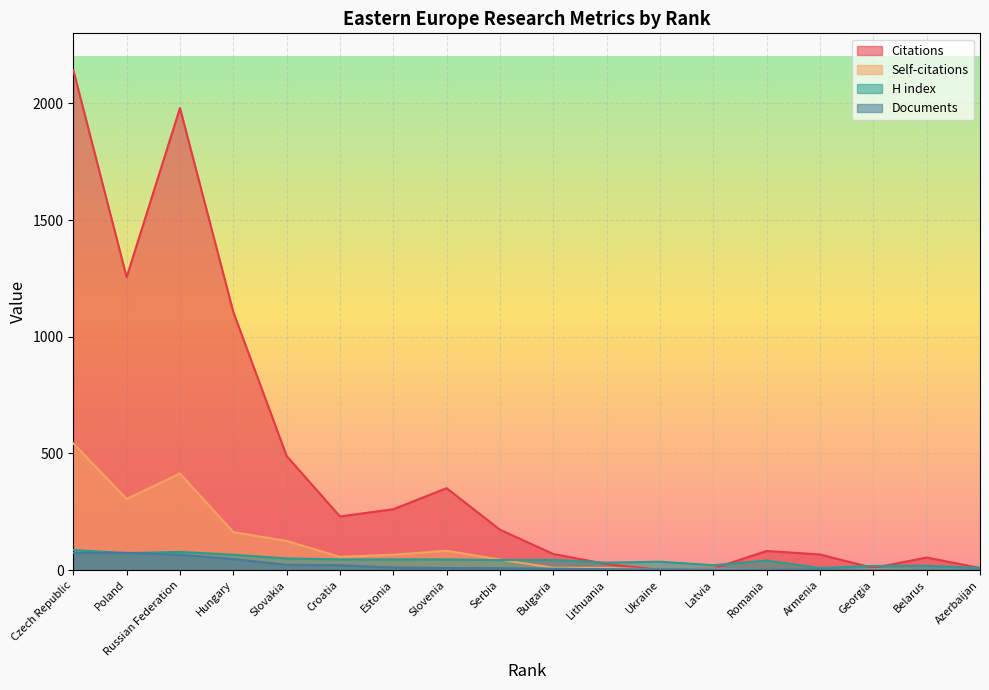

What value does the Self-citations series have at Croatia, to the nearest 50?

50